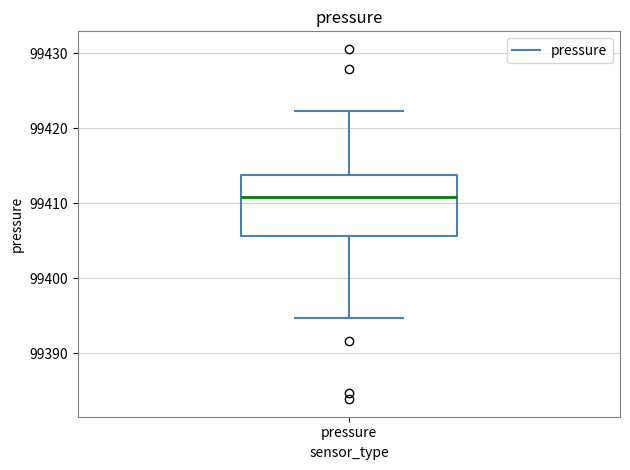

Transcribe this box plot: give where the median line is, the range the box spans, and where the two whiskers end, as read against the y-axis. The values are not printed on the chart, so give them approximately, as read against the axis.

median 99411, box 99406 to 99414, whiskers 99395 to 99422